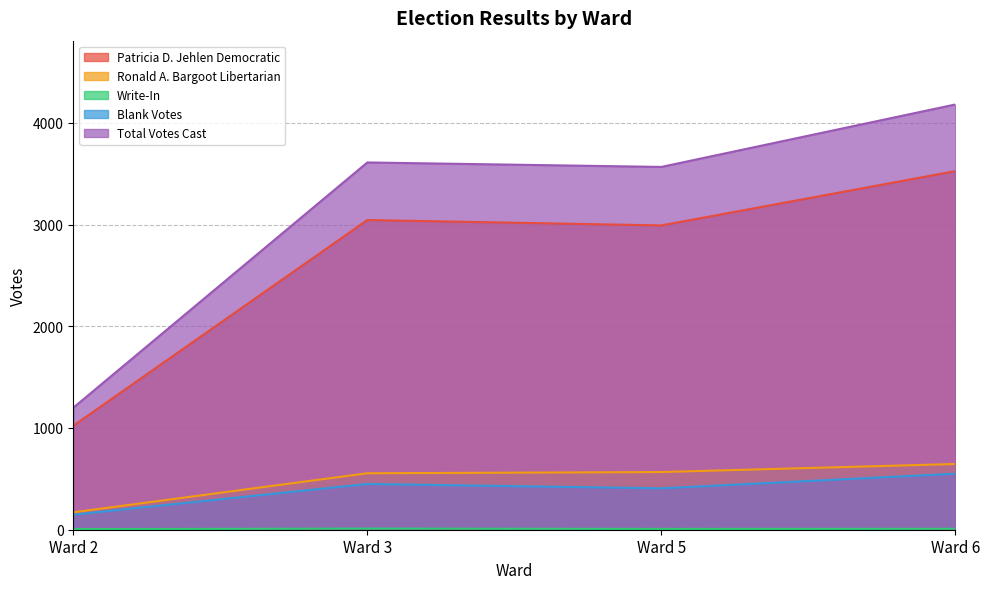

What is the average value of the Blank Votes series?

389